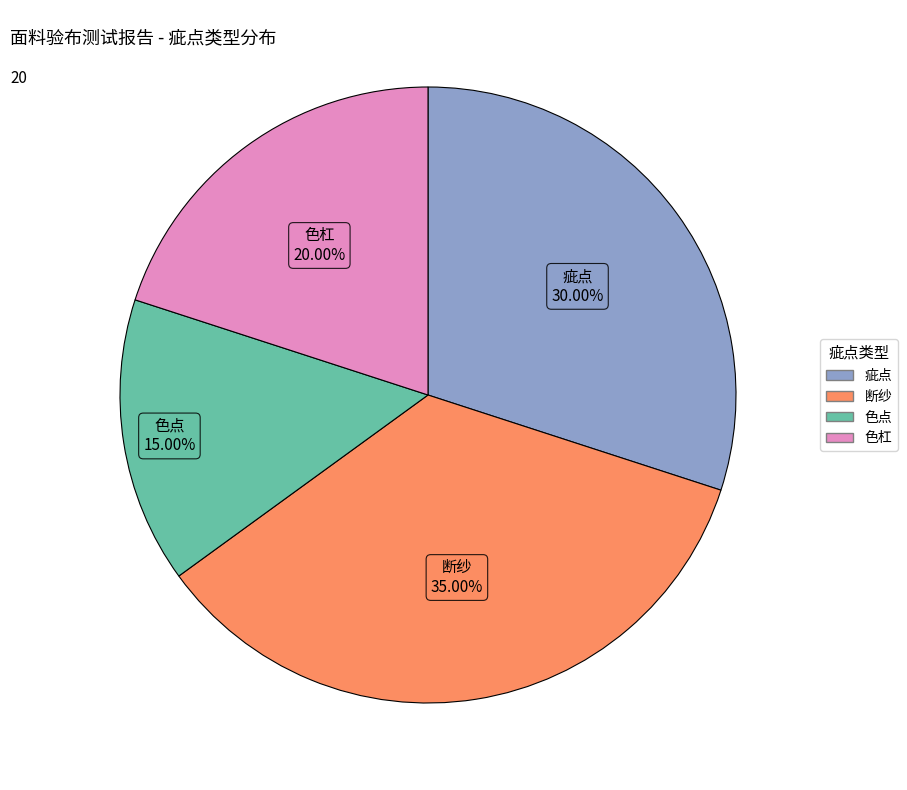

Is 色杠 the majority of the pie?

No